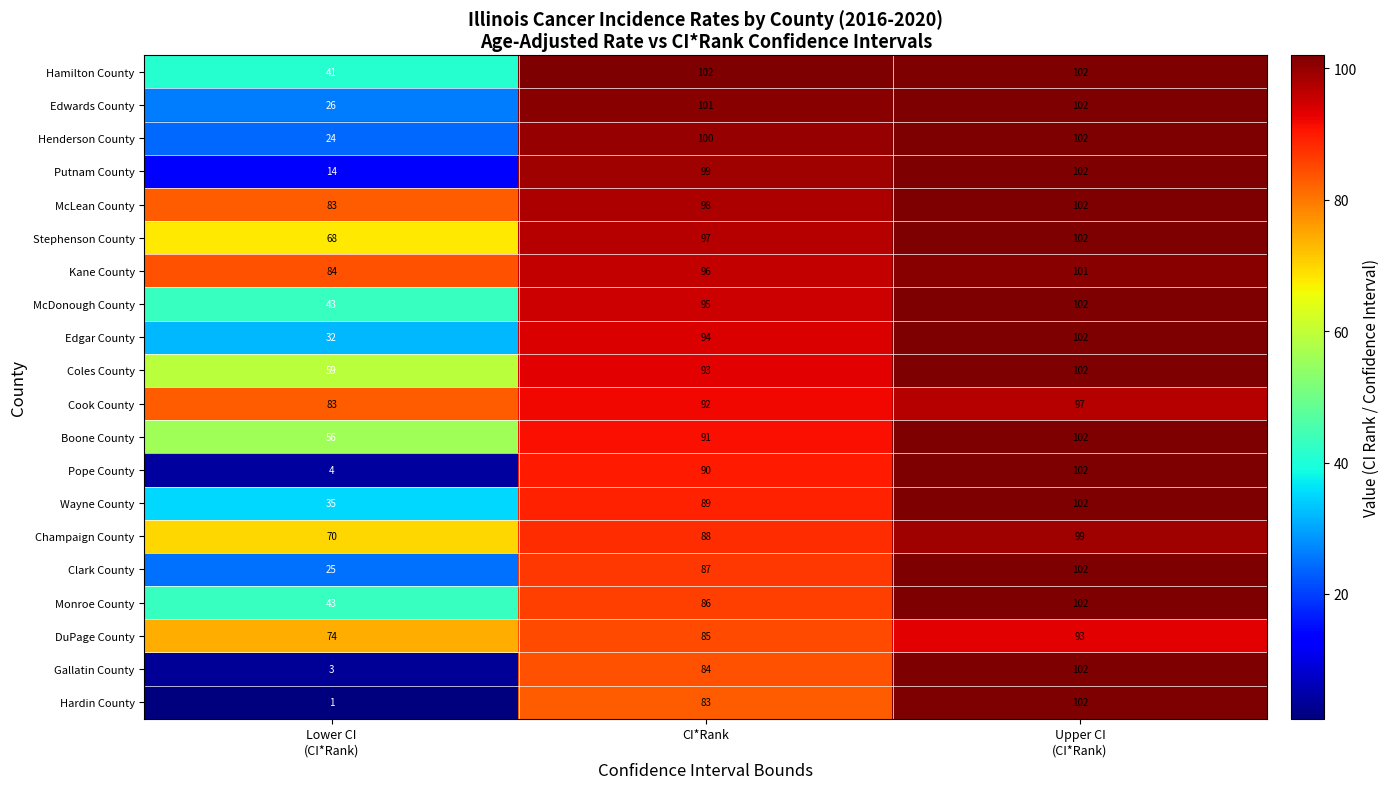

What is the difference between the second highest and minimum values in the McLean County series?

15